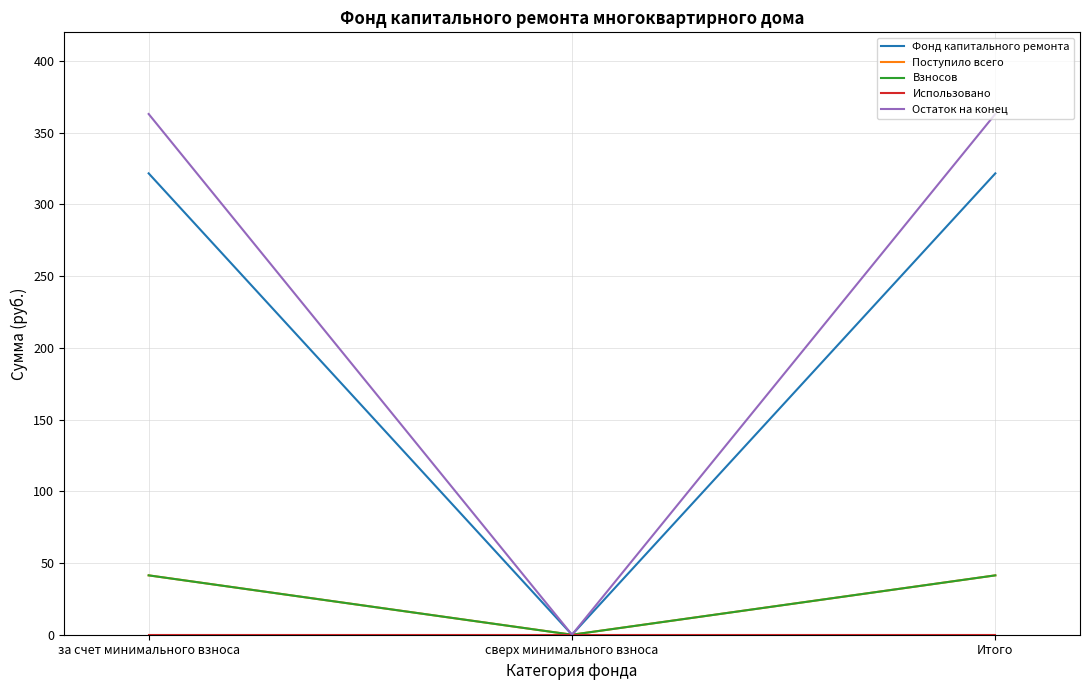

Reading left to right, transcribe all the data shown in this chart.

Фонд капитального ремонта: за счет минимального взноса=321.7	сверх минимального взноса=0.0	Итого=321.7
Поступило всего: за счет минимального взноса=41.4	сверх минимального взноса=0.0	Итого=41.4
Взносов: за счет минимального взноса=41.4	сверх минимального взноса=0.0	Итого=41.4
Использовано: за счет минимального взноса=0.0	сверх минимального взноса=0.0	Итого=0.0
Остаток на конец: за счет минимального взноса=363.1	сверх минимального взноса=0.0	Итого=363.1